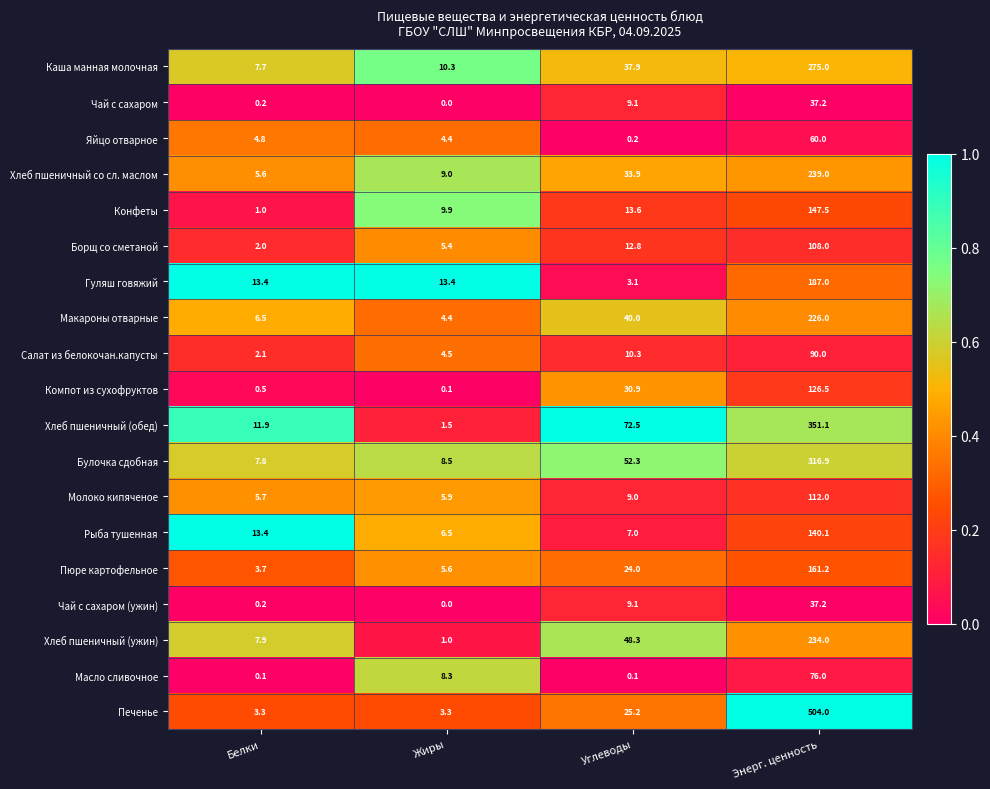

The Компот из сухофруктов series shows 0.5 at Белки. True or false?

True